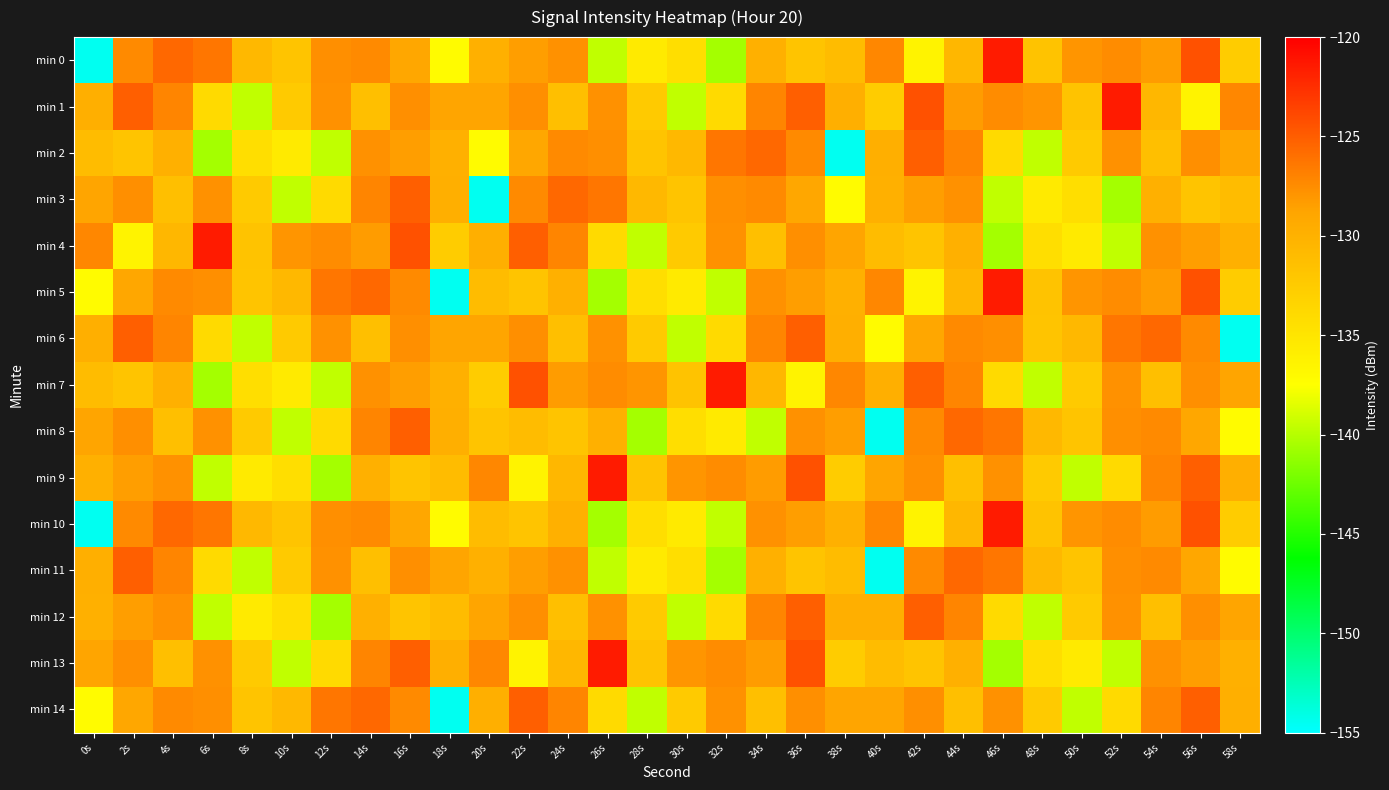

What is the smallest value displayed?

-154.5